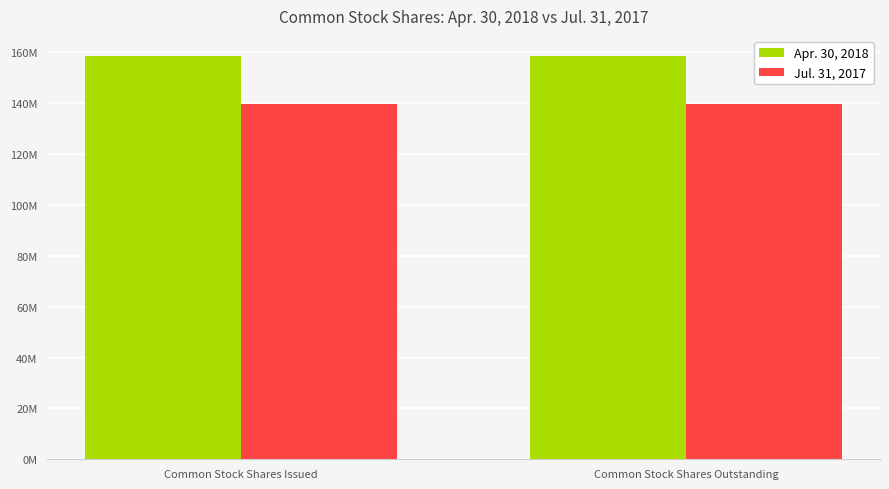

At how many categories does at least one series exceed 140247358?

2